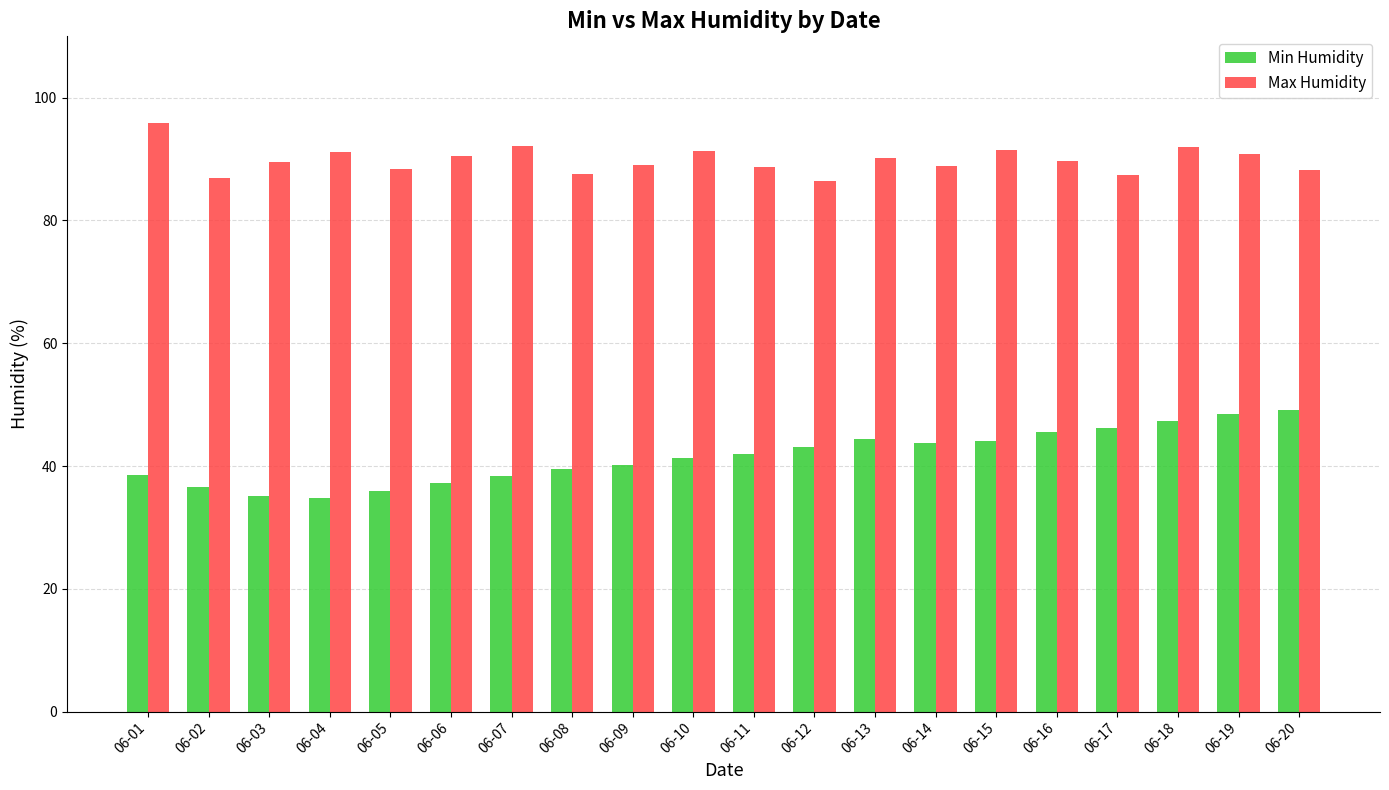

True or false: Max Humidity has a value of 88.8 at 06-14.

True